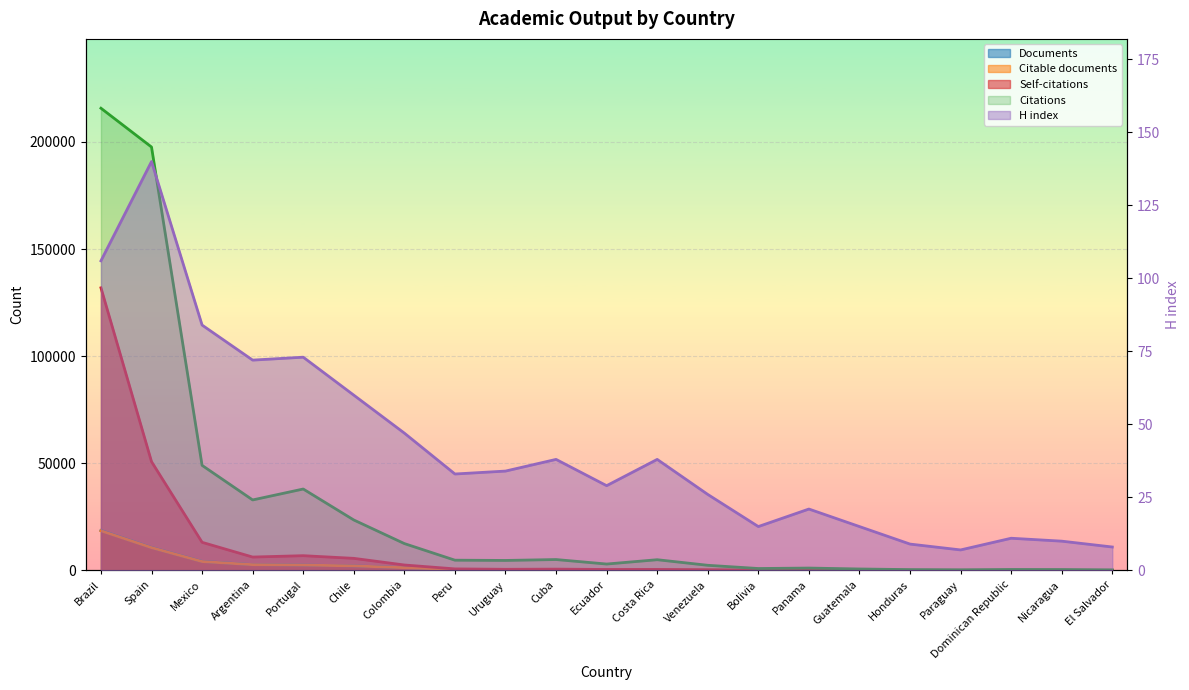

What are all the series names shown in the legend?

Documents, Citable documents, Citations, Self-citations, H index